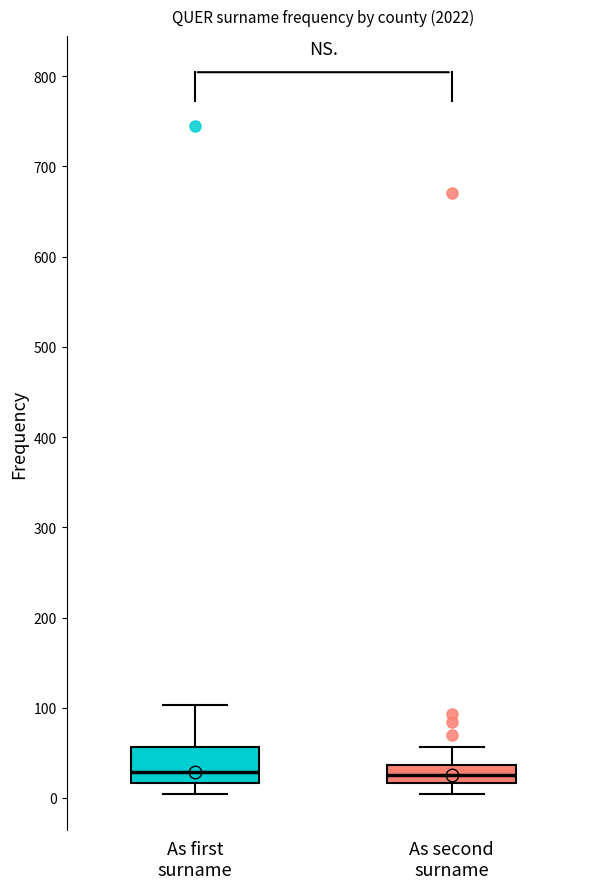

Reading left to right, read every box against the y-axis: the position of its median line, the range the box covers, and the ends of its whiskers. The values are not printed on the chart, so give them approximately, as read against the axis.

As first surname: median 30, box 20 to 60, whiskers 0 to 100
As second surname: median 30, box 20 to 40, whiskers 0 to 60